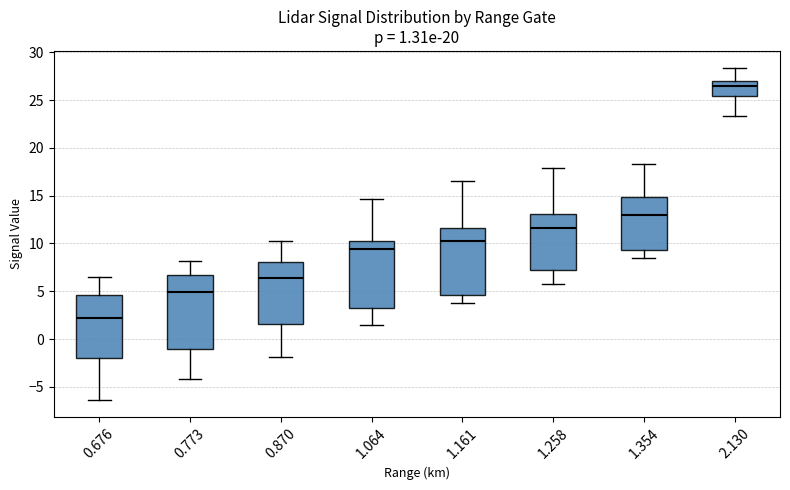

Which box has the highest median line?

2.130